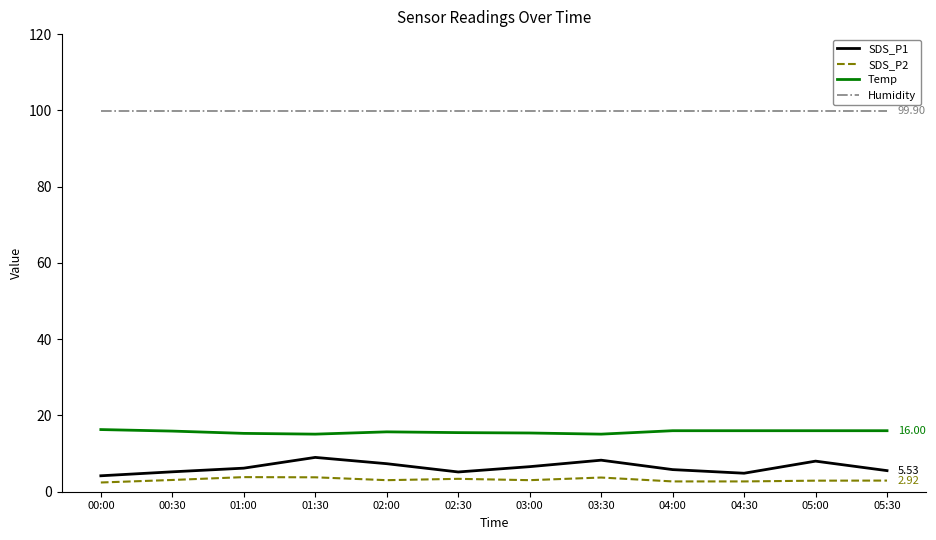

True or false: Temp and SDS_P1 intersect in this chart.

False